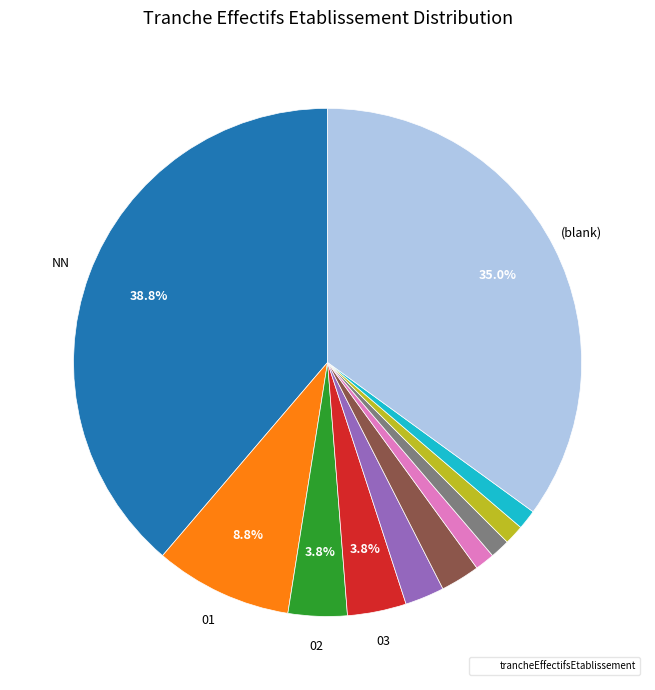

Is there a majority slice in this chart?

No